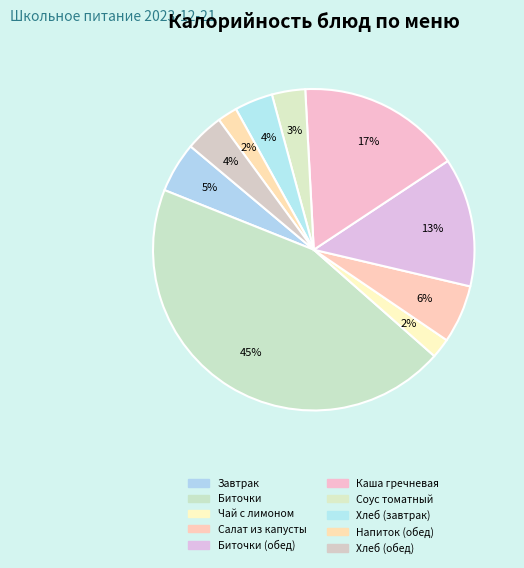

Is the sum of Соус томатный and Хлеб (завтрак) greater than half?

No